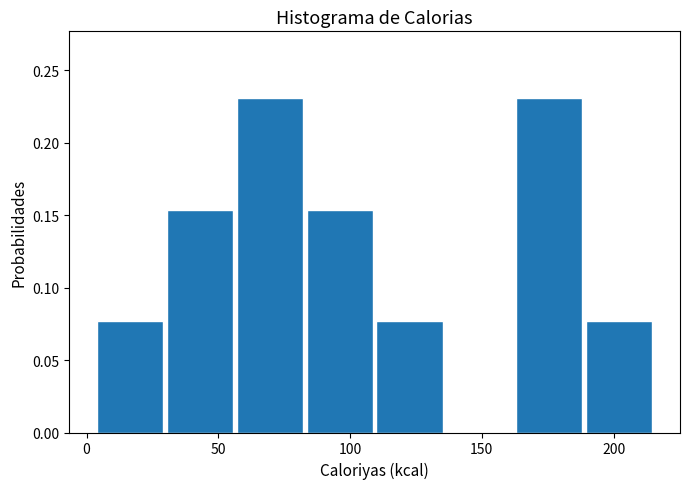

Reading left to right, transcribe this chart: for each bar, give the range it covers on the x-axis and its height. Neither the bar edges nor the heights are printed on the chart, so give them approximately, as read against the axes.

4.0 to 30.5: 0.075
30.5 to 57.0: 0.155
57.0 to 83.5: 0.230
83.5 to 110.0: 0.155
110.0 to 136.5: 0.075
136.5 to 163.0: 0
163.0 to 189.5: 0.230
189.5 to 216.0: 0.075